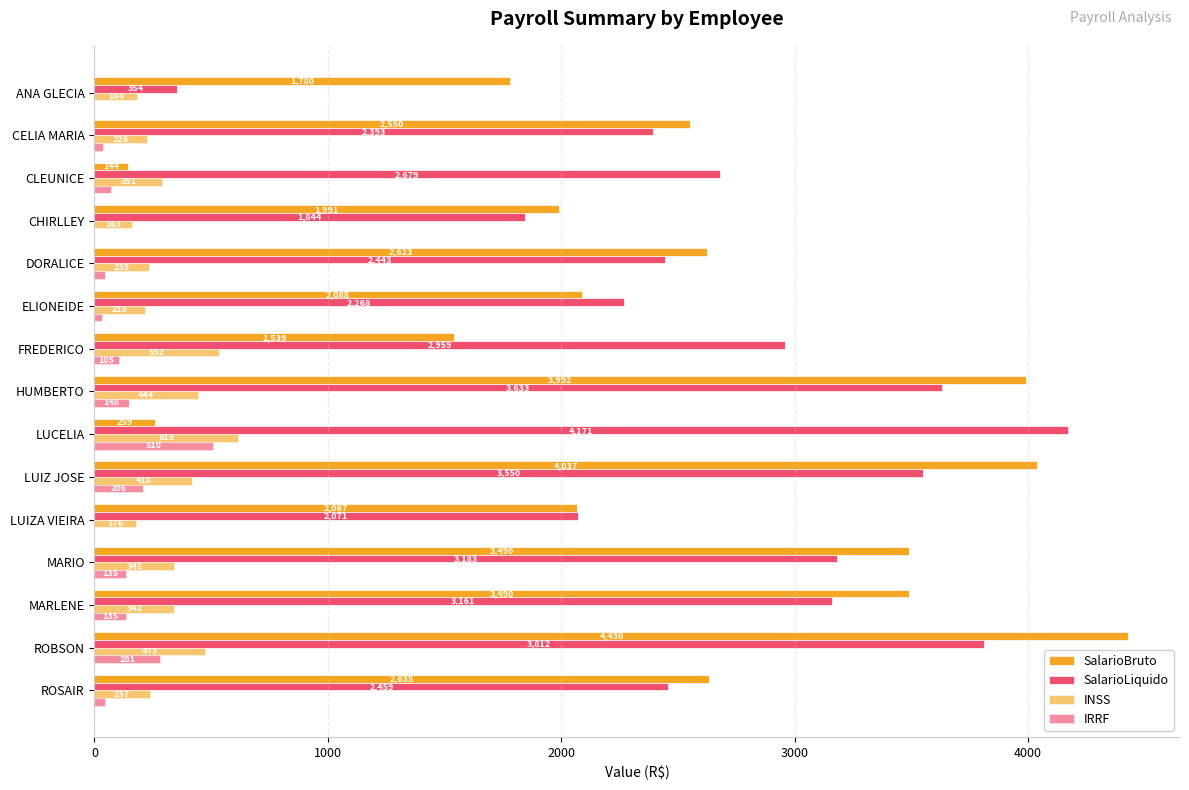

What is the maximum value shown in the chart?

4430.0